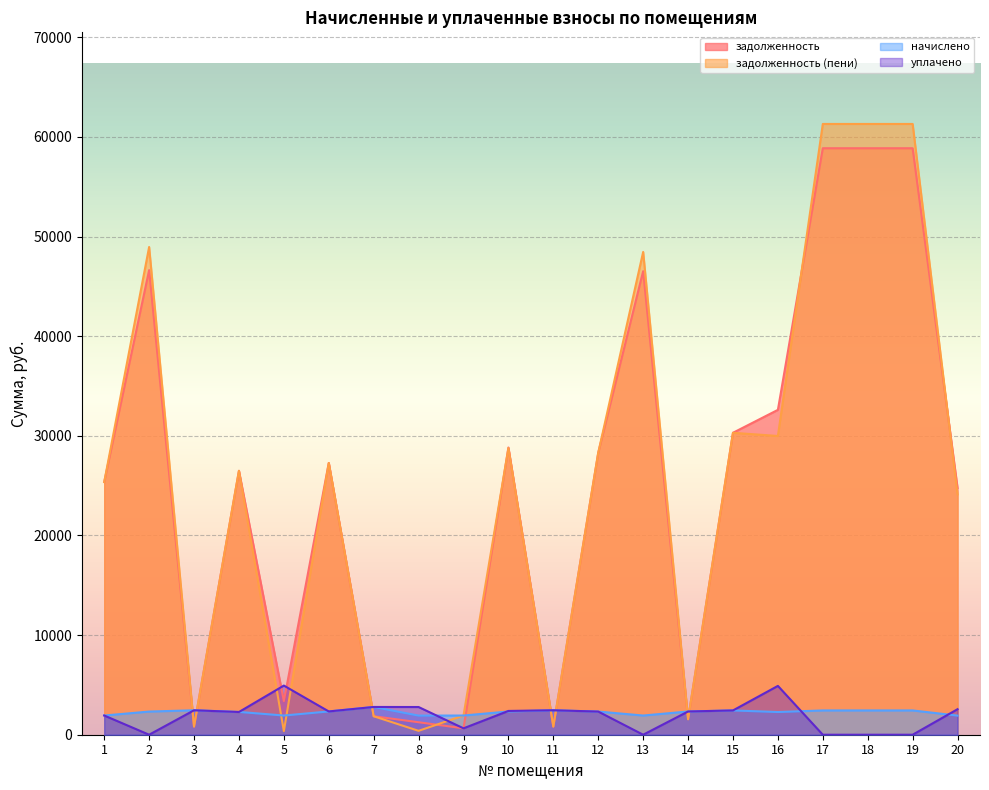

Reading left to right, transcribe all the data shown in this chart.

задолженность: 1=25356.0	2=46624.8	3=817.3	4=26483.2	5=3369.9	6=27276.6	7=1855.3	8=1252.2	9=642.2	10=28822.8	11=816.9	12=28301.9	13=46523.0	14=1553.5	15=30303.2	16=32603.9	17=58860.0	18=58860.0	19=58860.0	20=24764.2
задолженность (пени): 1=25353.6	2=48949.2	3=817.4	4=26492.5	5=364.5	6=27275.7	7=1854.1	8=391.0	9=1926.8	10=28768.0	11=817.0	12=28302.3	13=48449.6	14=1553.8	15=30302.7	16=29981.5	17=61297.5	18=61297.5	19=61297.5	20=24121.0
начислено: 1=1926.6	2=2324.4	3=2453.1	4=2289.3	5=1926.6	6=2336.1	7=2784.6	8=1918.8	9=1926.6	10=2332.2	11=2453.1	12=2324.4	13=1926.6	14=2332.2	15=2437.5	16=2277.6	17=2437.5	18=2437.5	19=2437.5	20=1918.8
уплачено: 1=1929.0	2=0.0	3=2453.0	4=2280.0	5=4932.0	6=2337.0	7=2785.8	8=2780.0	9=642.0	10=2387.0	11=2453.0	12=2324.0	13=0.0	14=2331.9	15=2438.0	16=4900.0	17=0.0	18=0.0	19=0.0	20=2562.0